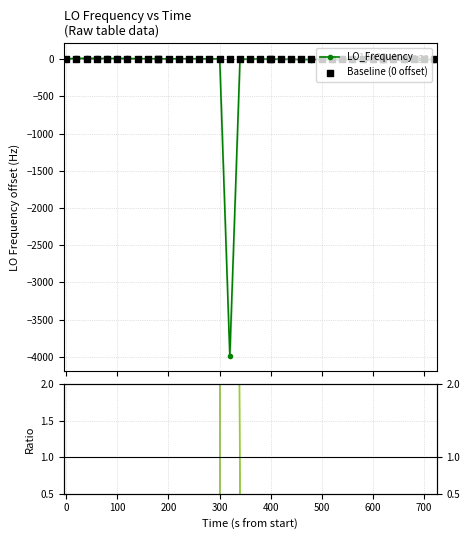

What is the minimum value for LO_Frequency?

-3992.1